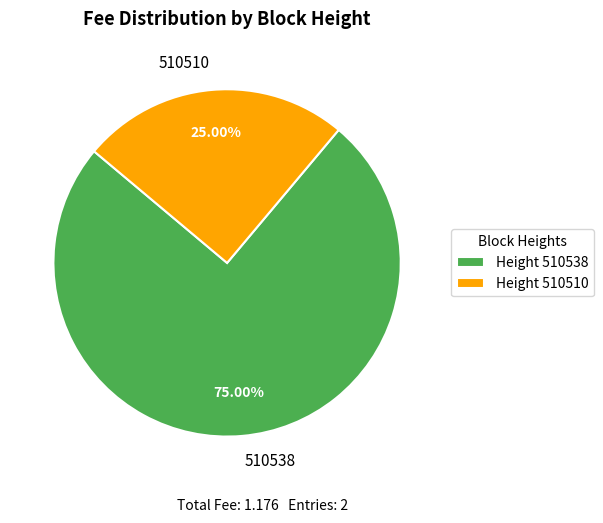

The 510510 slice represents 25% of the pie. True or false?

True